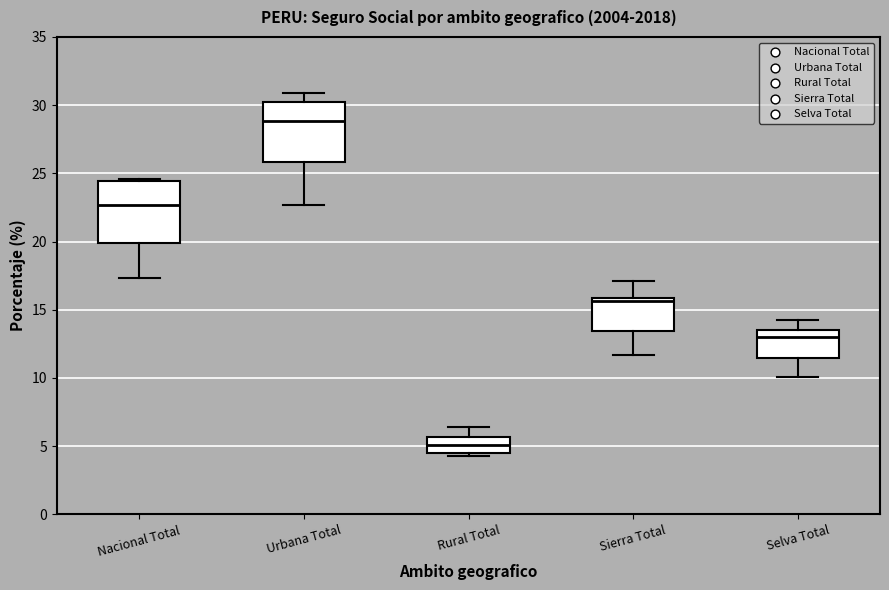

Reading left to right, read every box against the y-axis: the position of its median line, the range the box covers, and the ends of its whiskers. The values are not printed on the chart, so give them approximately, as read against the axis.

Nacional Total: median 22.5, box 20.0 to 24.5, whiskers 17.5 to 24.5 (just above the box's upper edge)
Urbana Total: median 29.0, box 26.0 to 30.0, whiskers 22.5 to 31.0
Rural Total: median 5.0, box 4.5 to 5.5, whiskers 4.5 (just below the box's lower edge) to 6.5
Sierra Total: median 15.5, box 13.5 to 16.0, whiskers 11.5 to 17.0
Selva Total: median 13.0, box 11.5 to 13.5, whiskers 10.0 to 14.0